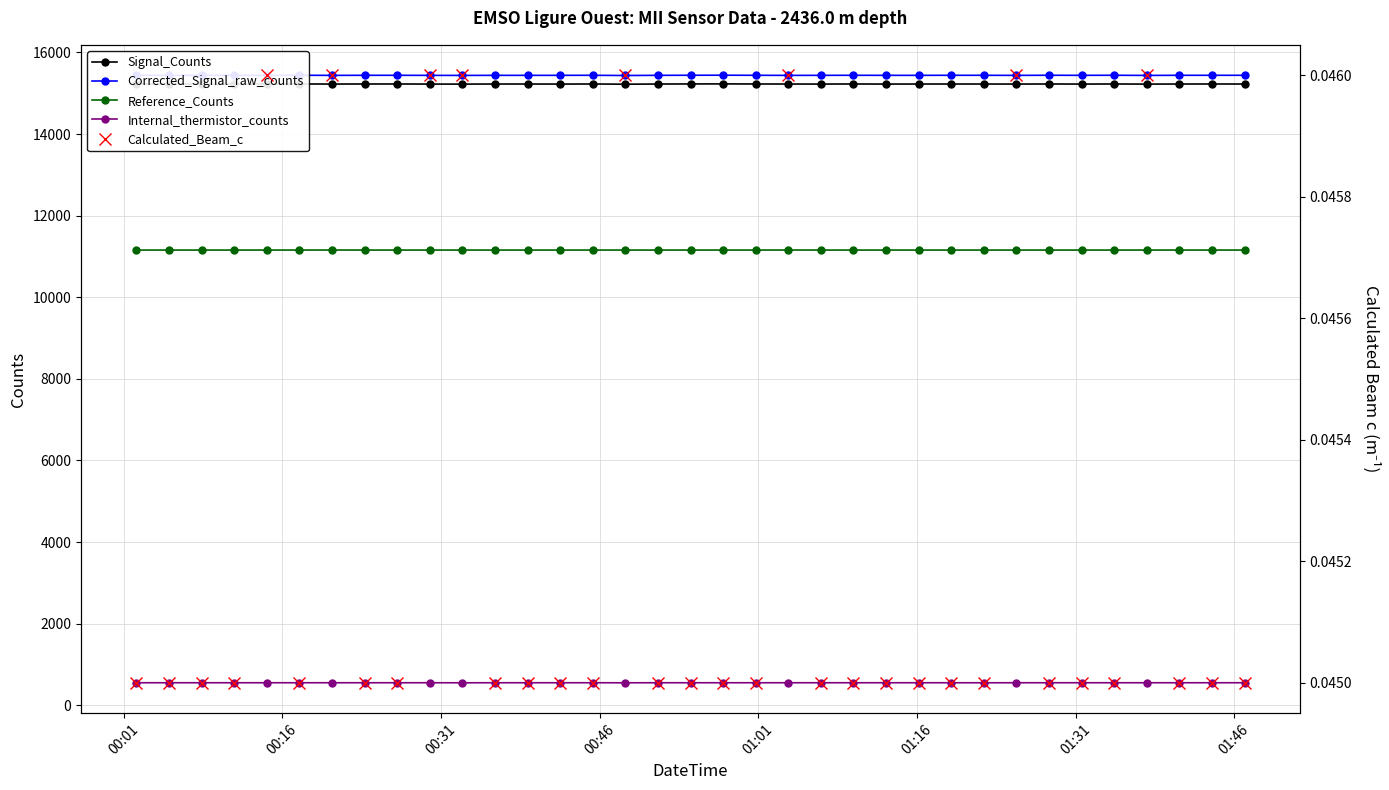

In Calculated_Beam_c, how many points are higher than both neighbors (excluding endpoints)?

6